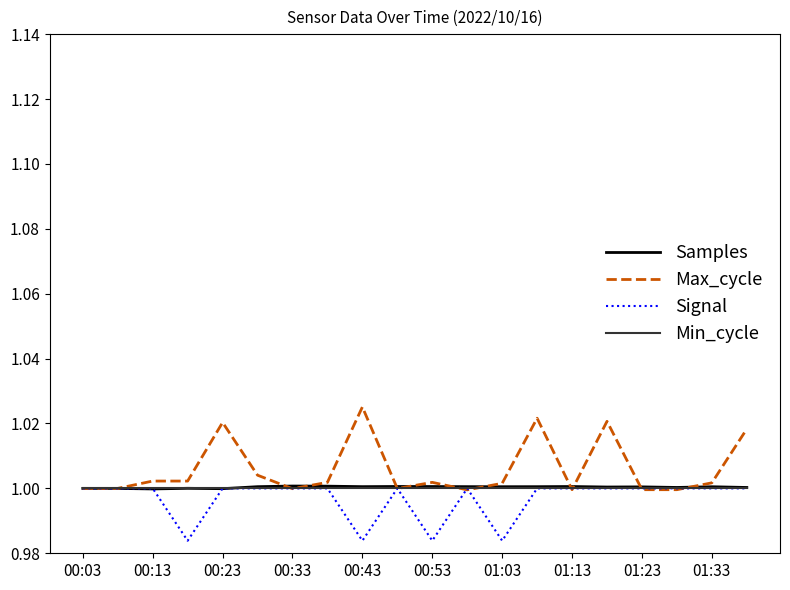

Is this an area chart (filled region under the line)?

No